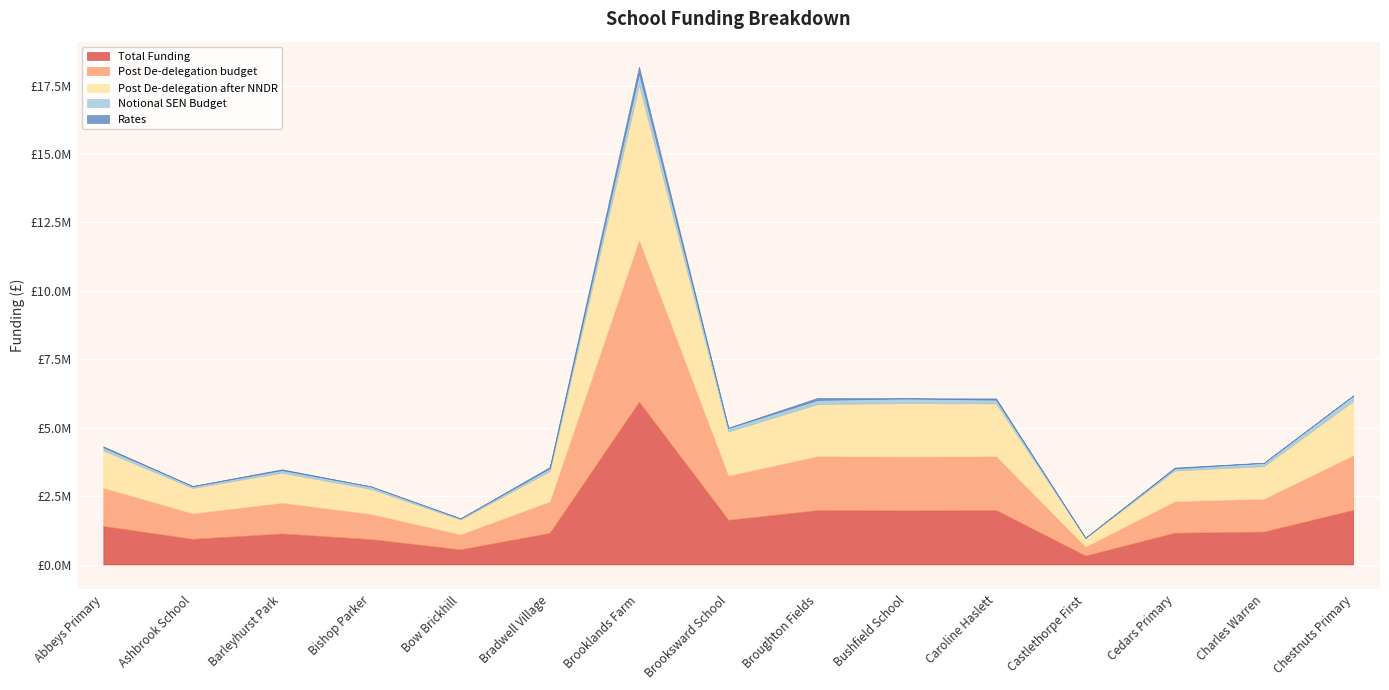

Is it true that Post De-delegation budget equals 409569.0 at Bradwell Village?

False